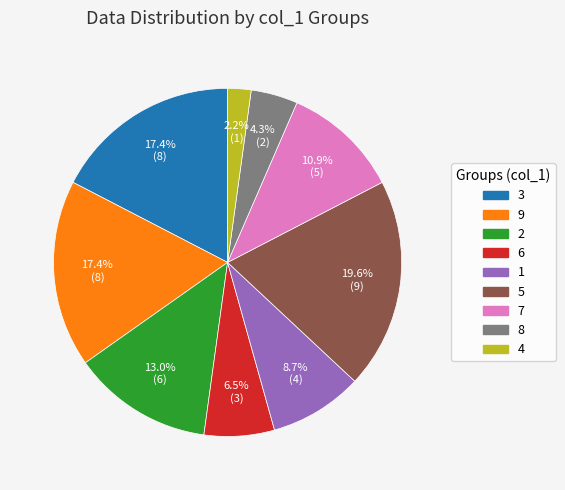

What portion of the pie excludes 8?

95.7%